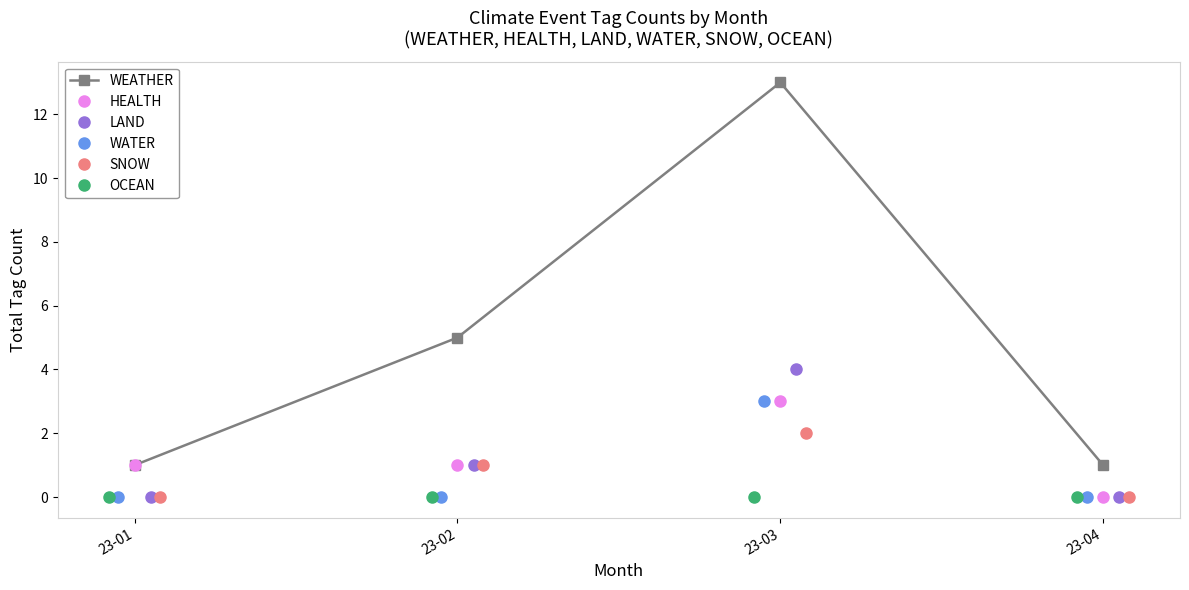

What is the highest value of the LAND series?

4